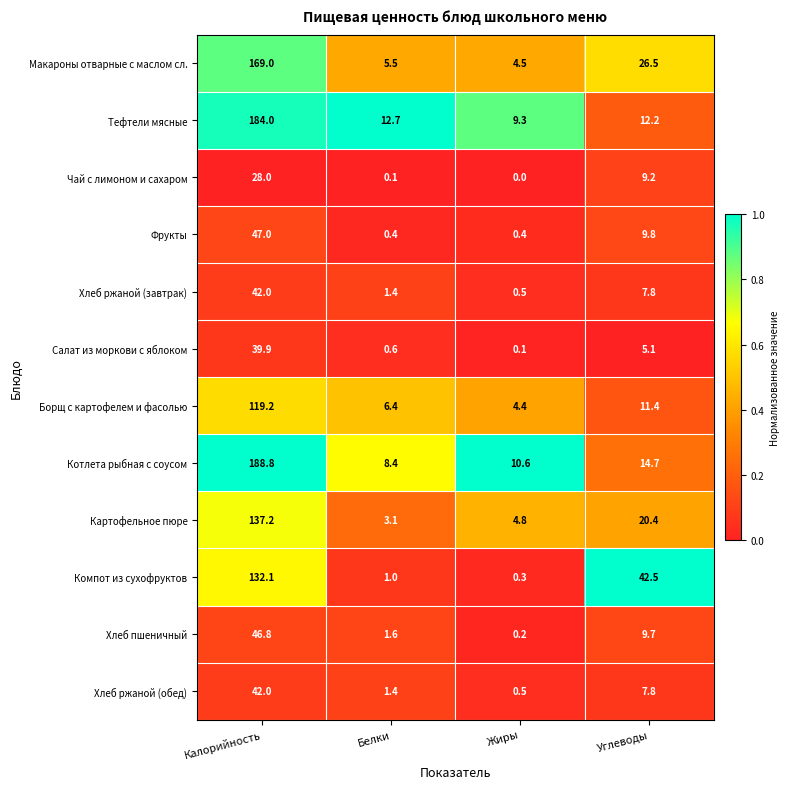

Is it true that Макароны отварные с маслом сл. equals 4.5 at Жиры?

True